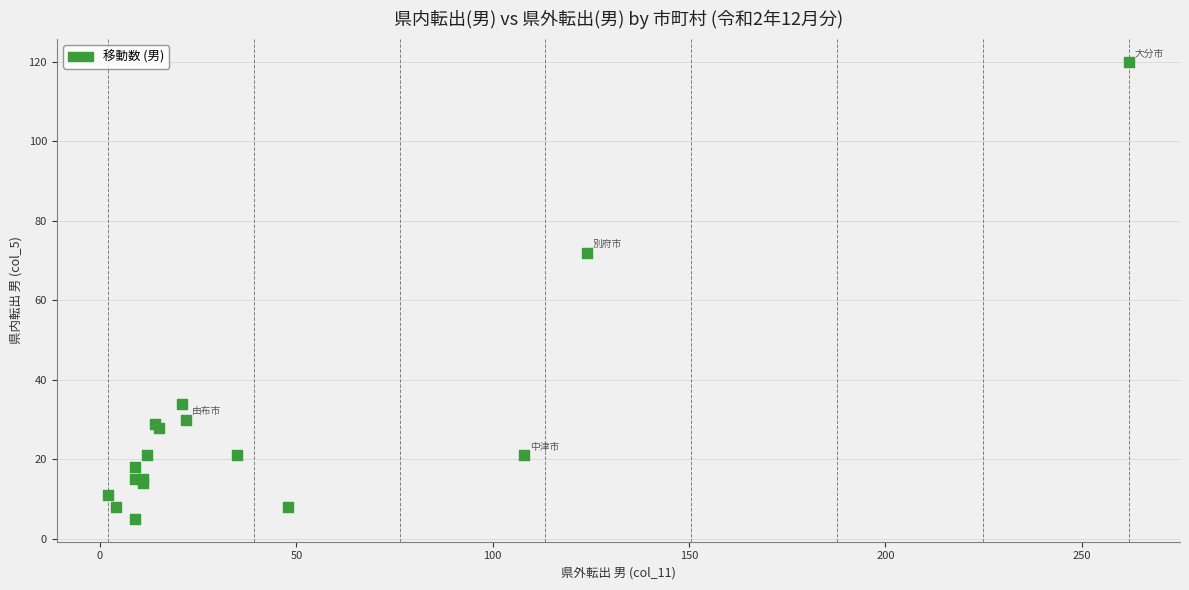

What Y value in the scatter plot is closest to 62?

72